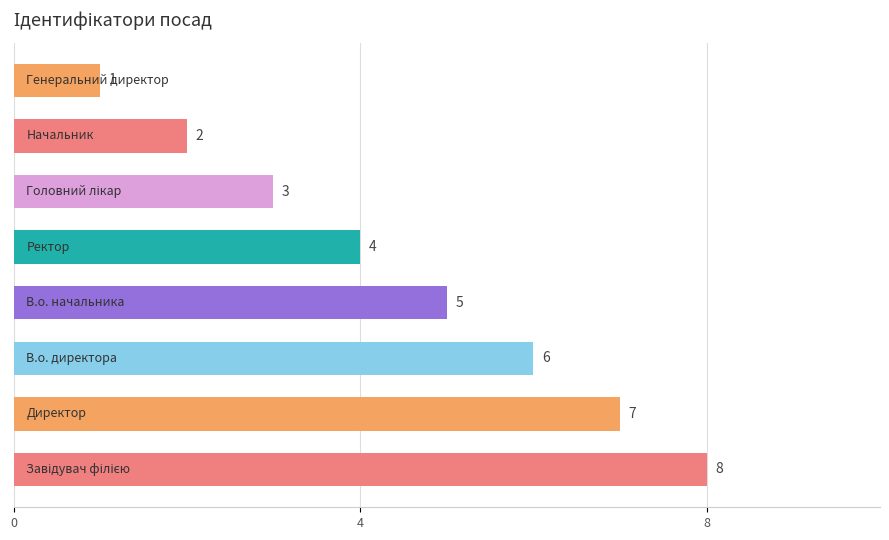

What is the greatest value displayed?

8